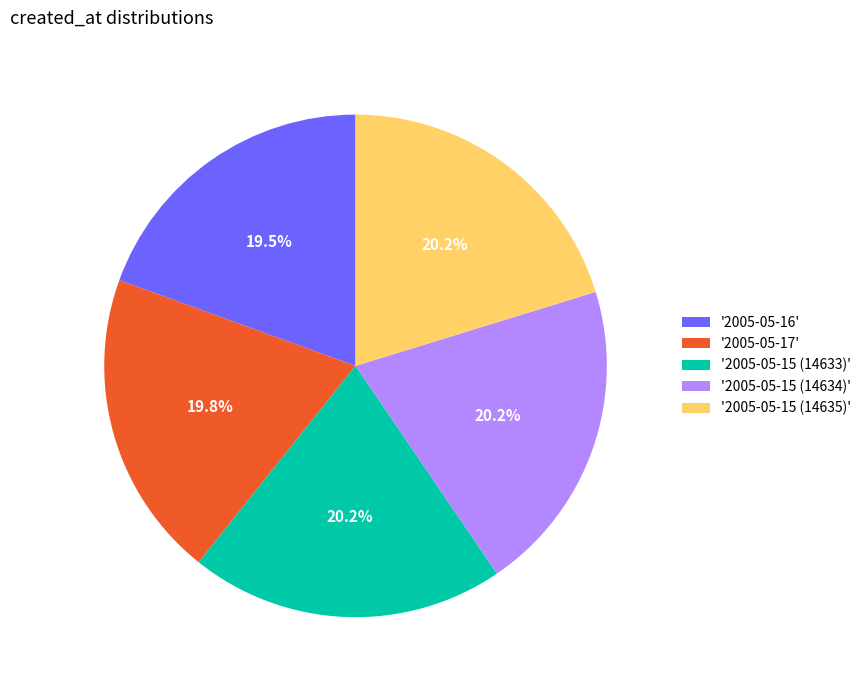

Is there a majority slice in this chart?

No